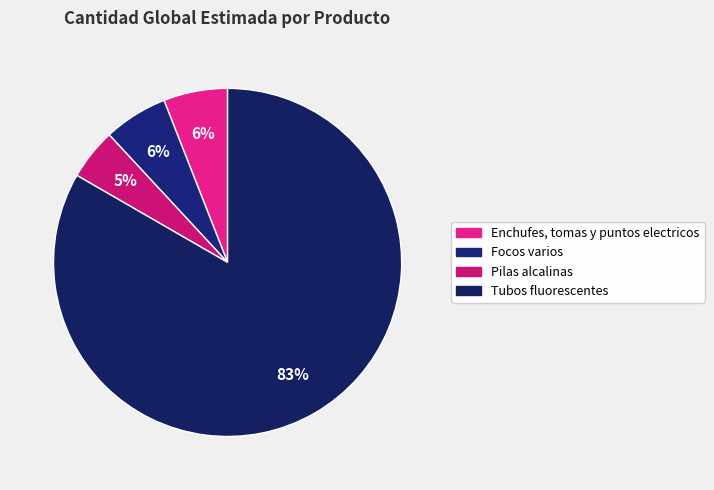

What percentage is the Pilas alcalinas slice, to the nearest percent?

5%